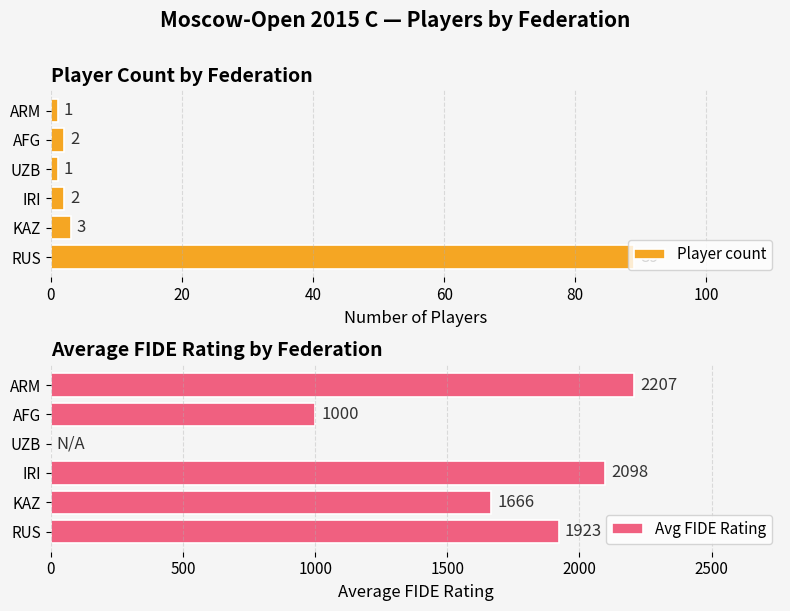

Reading right to left, list all the values displayed in this chart.

Player count: 1	2	1	2	3	89
Avg FIDE Rating: 2207	1000	0	2098	1666	1923